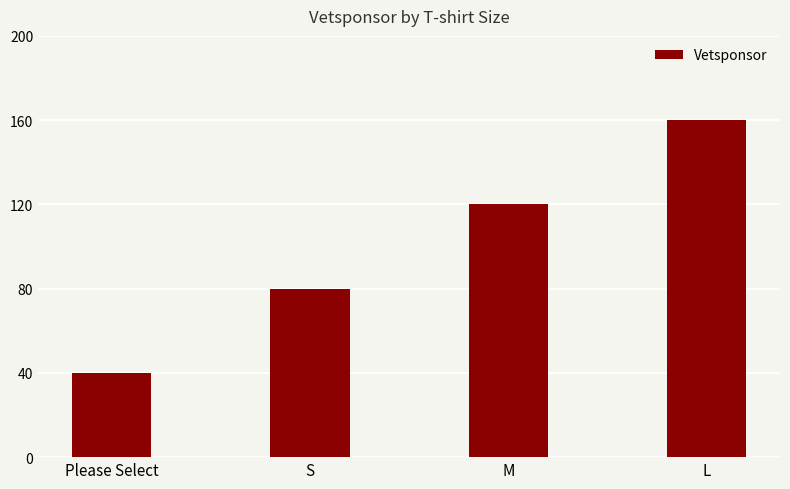

Read the value at S.

80